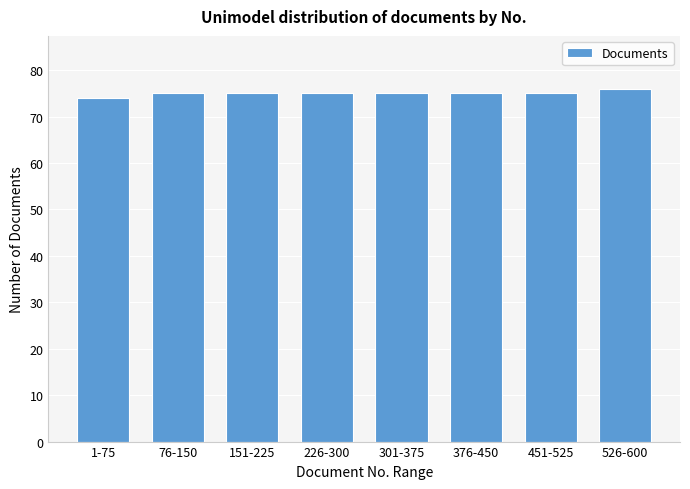

Reading right to left, list all the values displayed in this chart.

526-600=76	451-525=75	376-450=75	301-375=75	226-300=75	151-225=75	76-150=75	1-75=74